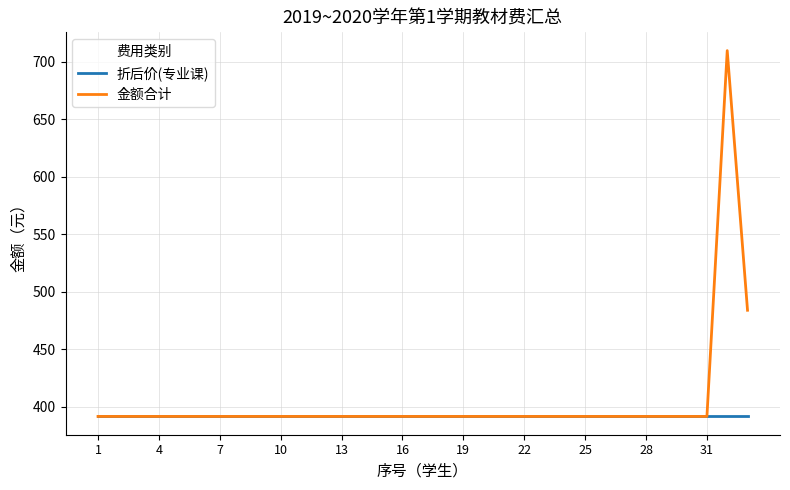

Which series has the largest range (max minus min)?

金额合计